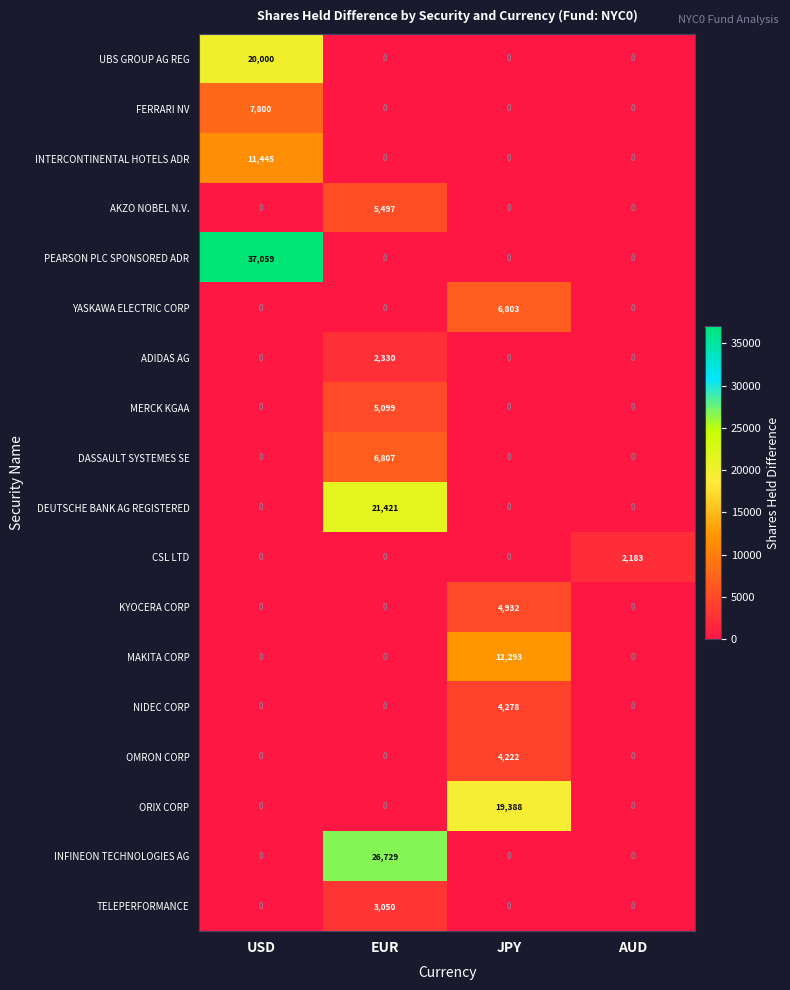

What is the spread (max minus min) of values at JPY?

19388